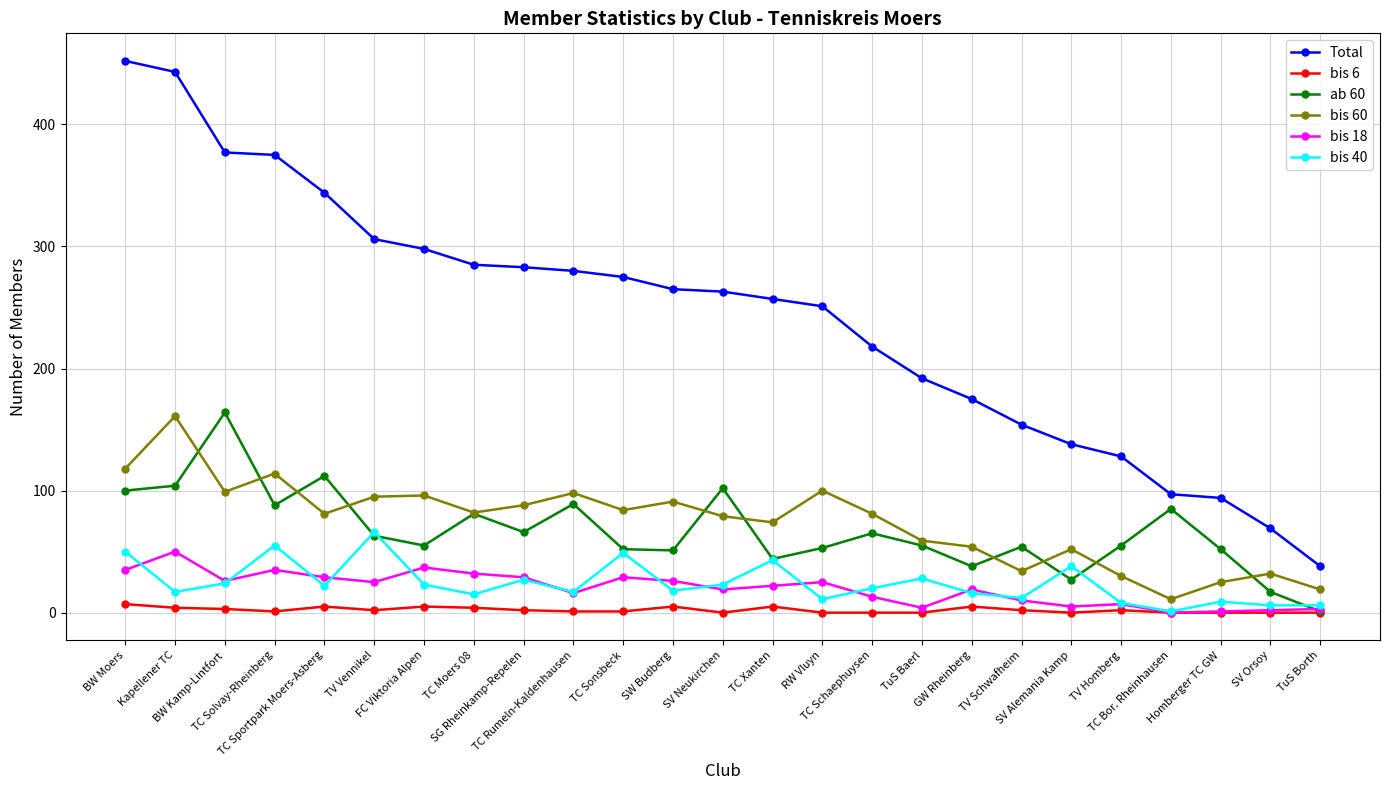

What is the difference between the maximum and second lowest values in the ab 60 series?

147